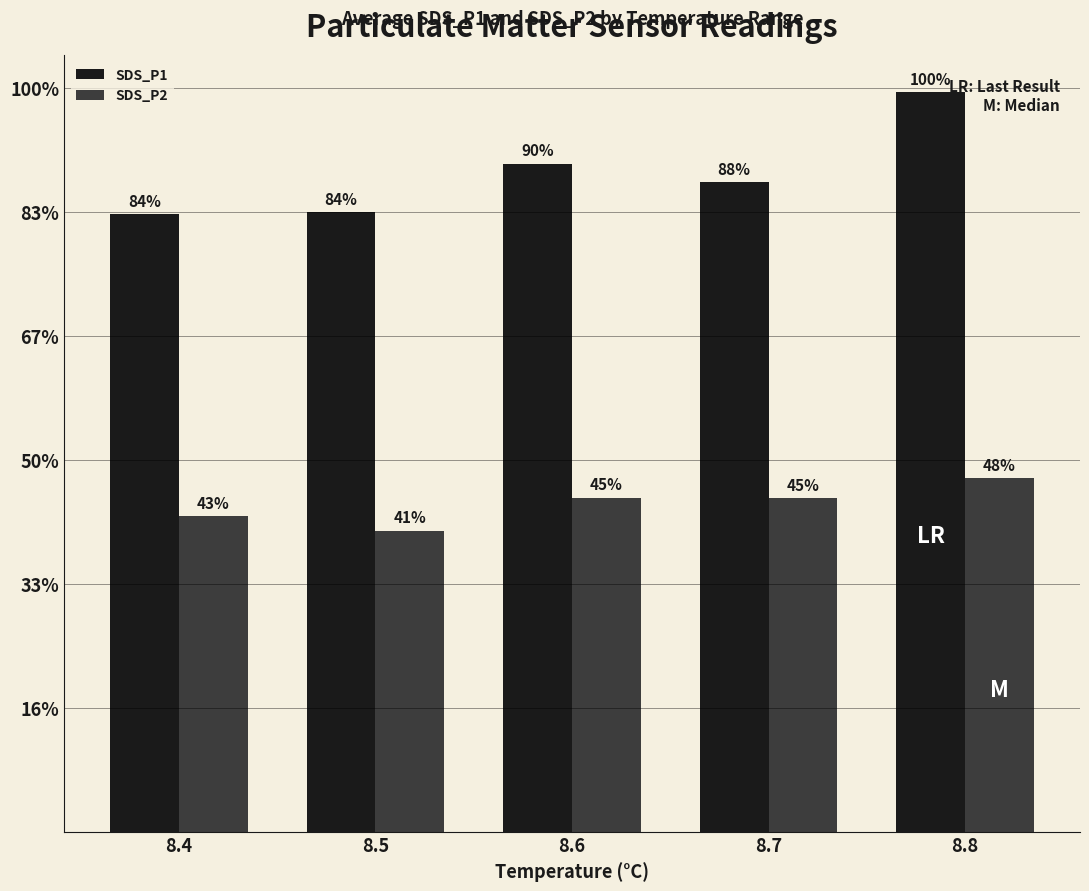

What are all the series names shown in the legend?

SDS_P1, SDS_P2